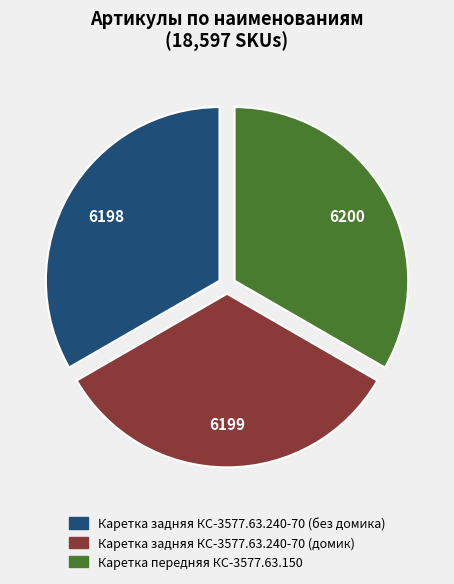

Is the sum of Каретка задняя КС-3577.63.240-70 (домик) and Каретка передняя КС-3577.63.150 greater than half?

Yes